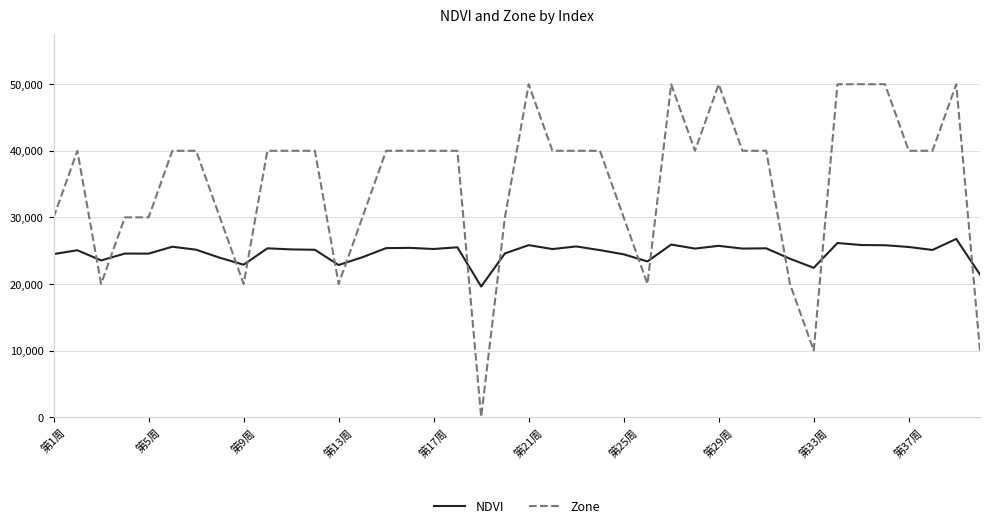

What is the minimum value for NDVI?

19614.0